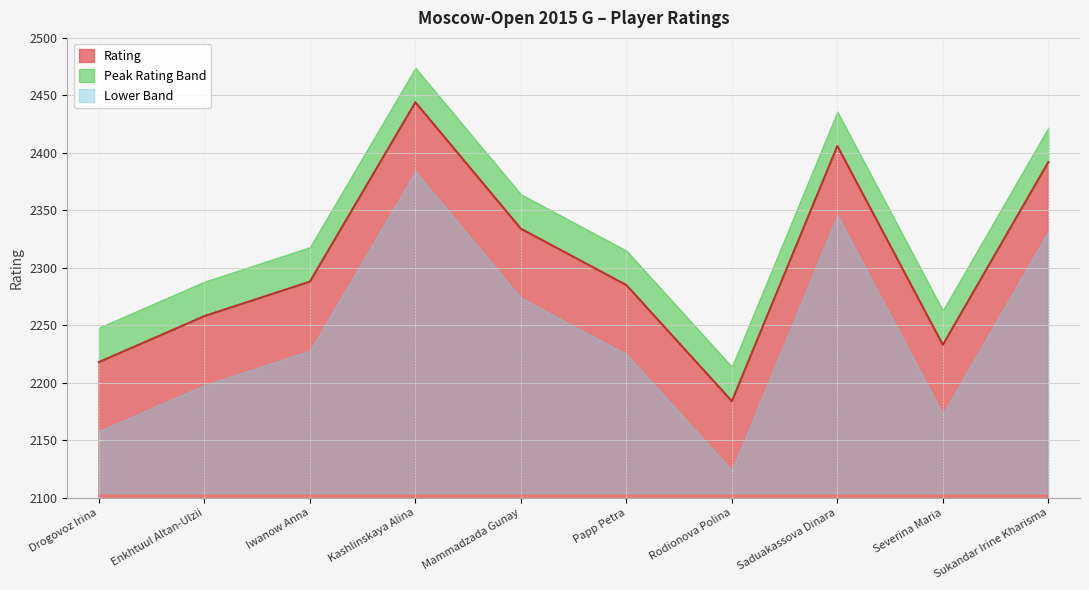

What is the sum of the values at Mammadzada Gunay and Papp Petra?

4619